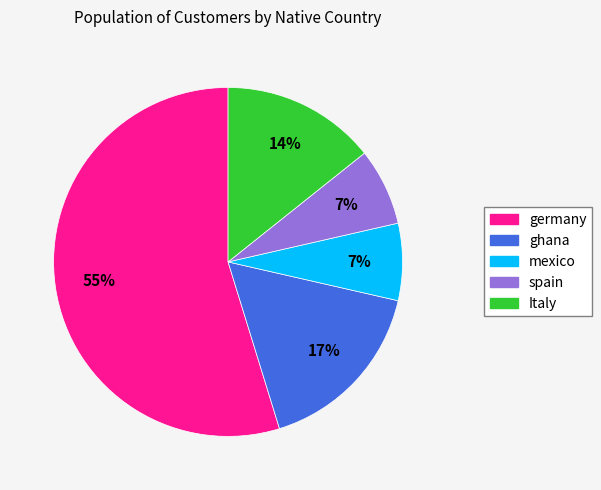

Do Italy and germany together represent more than half of the pie?

Yes